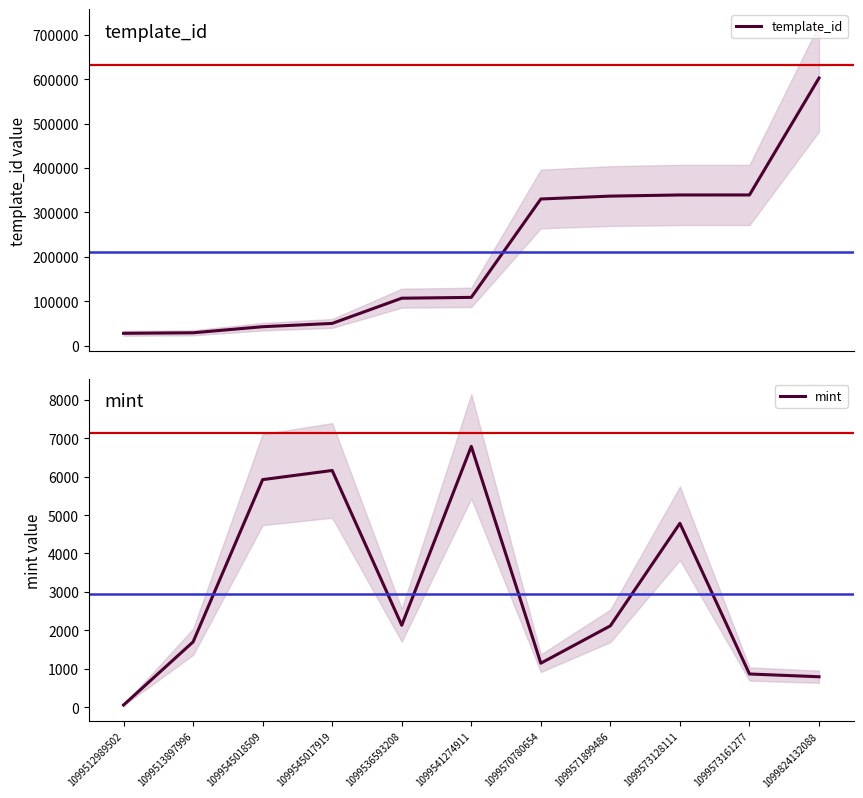

Does the chart have visible grid lines?

No